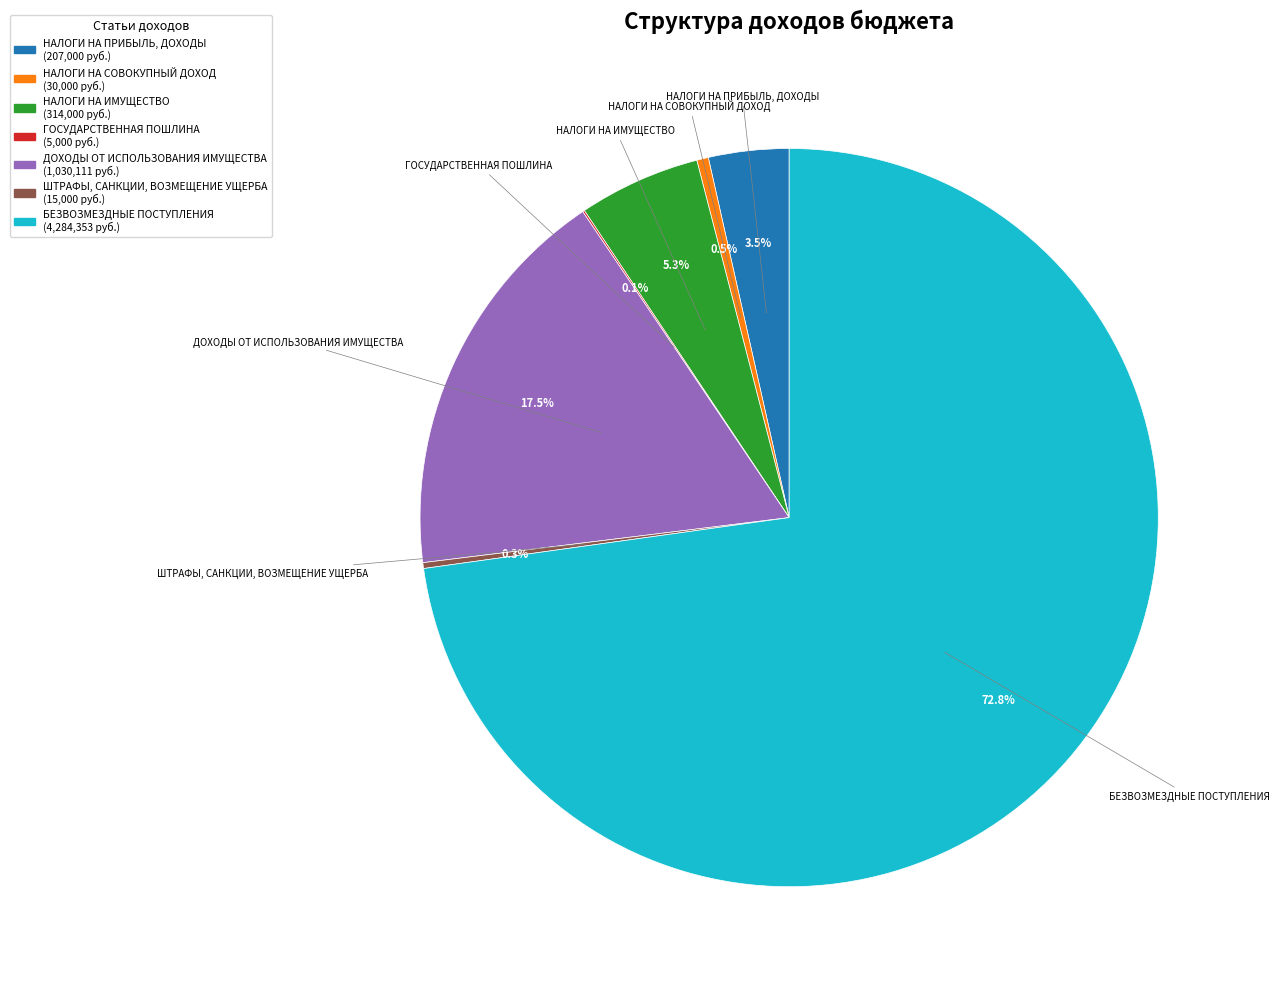

Does any single category account for the majority?

Yes